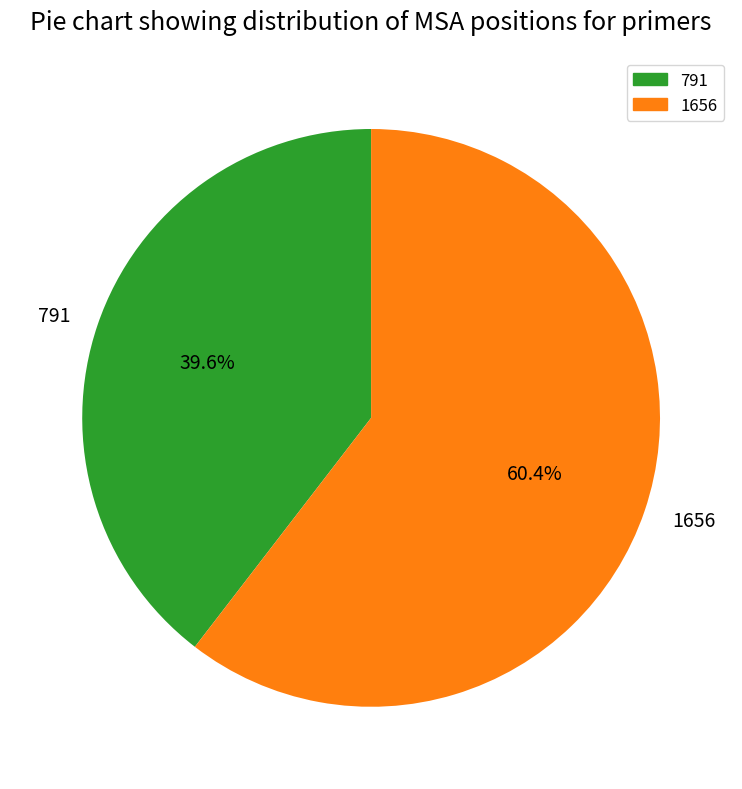

What percentage is the 1656 slice, to the nearest percent?

60%